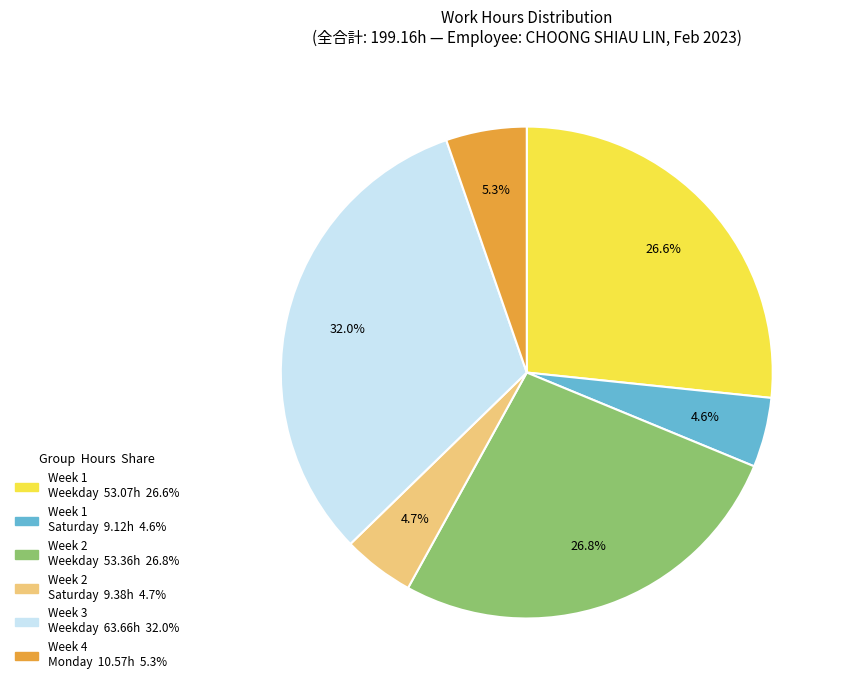

Does any single category account for the majority?

No